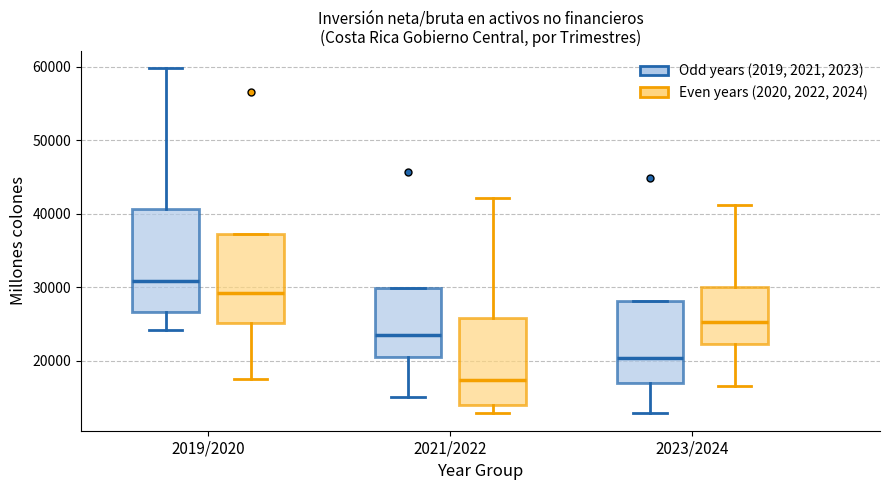

Reading left to right, transcribe this box plot: for each box, give where its median line is, the range the box spans, and where its two whiskers end, as read against the y-axis. The values are not printed on the chart, so give them approximately, as read against the axis.

2019/2020 (Odd years (2019, 2021, 2023)): median 31000, box 27000 to 41000, whiskers 24000 to 60000
2019/2020 (Even years (2020, 2022, 2024)): median 29000, box 25000 to 37000, whiskers 18000 to 37000
2021/2022 (Odd years (2019, 2021, 2023)): median 23000, box 20000 to 30000, whiskers 15000 to 30000
2021/2022 (Even years (2020, 2022, 2024)): median 17000, box 14000 to 26000, whiskers 13000 to 42000
2023/2024 (Odd years (2019, 2021, 2023)): median 20000, box 17000 to 28000, whiskers 13000 to 28000
2023/2024 (Even years (2020, 2022, 2024)): median 25000, box 22000 to 30000, whiskers 17000 to 41000